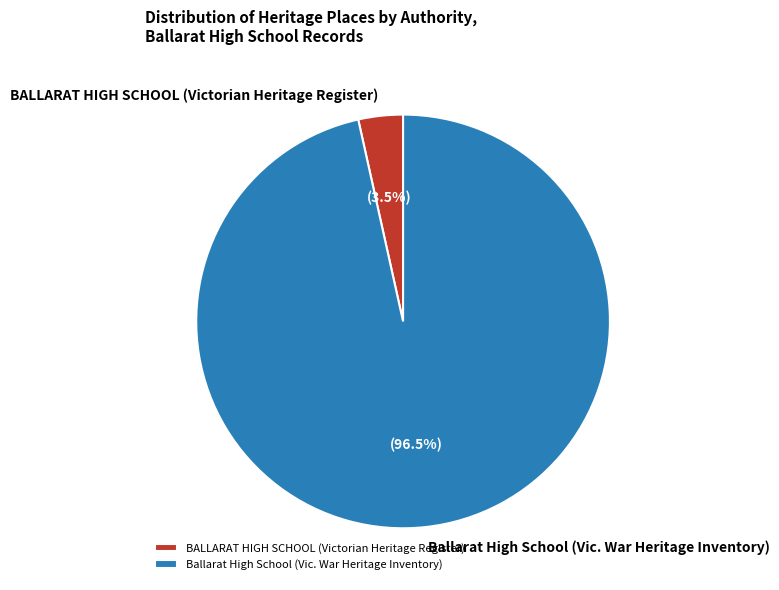

Does BALLARAT HIGH SCHOOL (Victorian Heritage Register) represent more than half of the total?

No